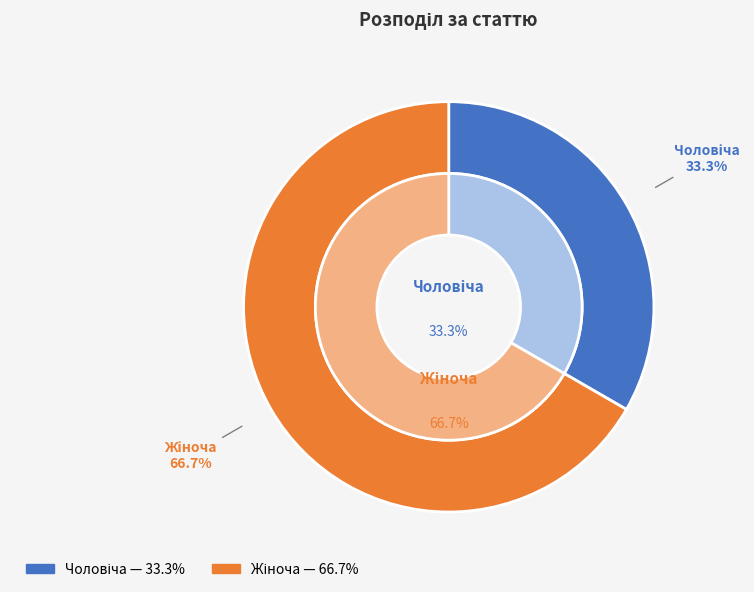

To the nearest percent, what is the difference between the Чоловіча and Жіноча slice percentages?

33%